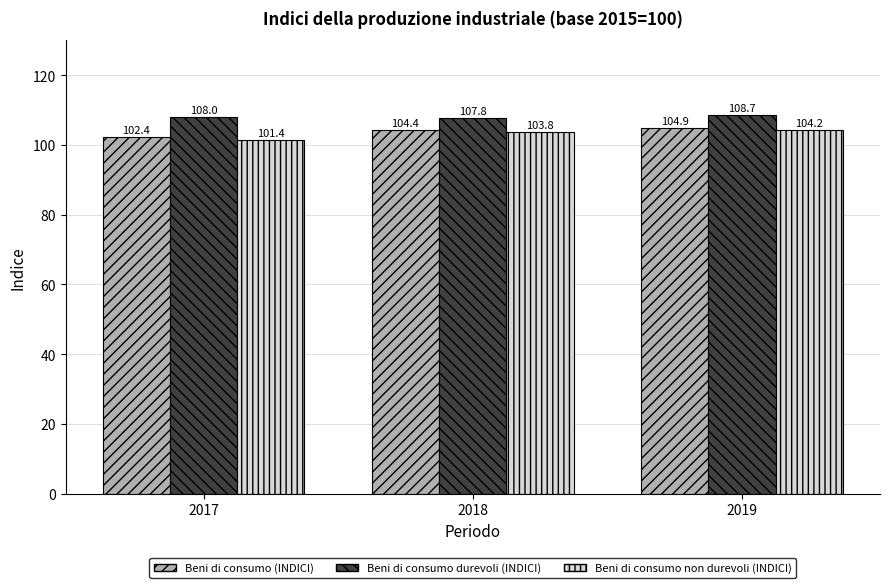

What is the spread (max minus min) of values at 2019?

4.5